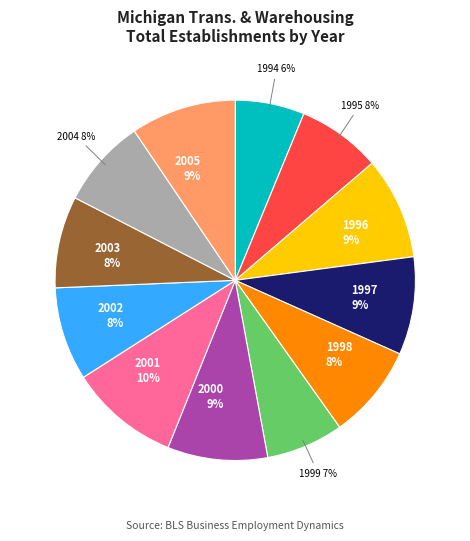

What percentage is the 1998 slice, to the nearest percent?

8%